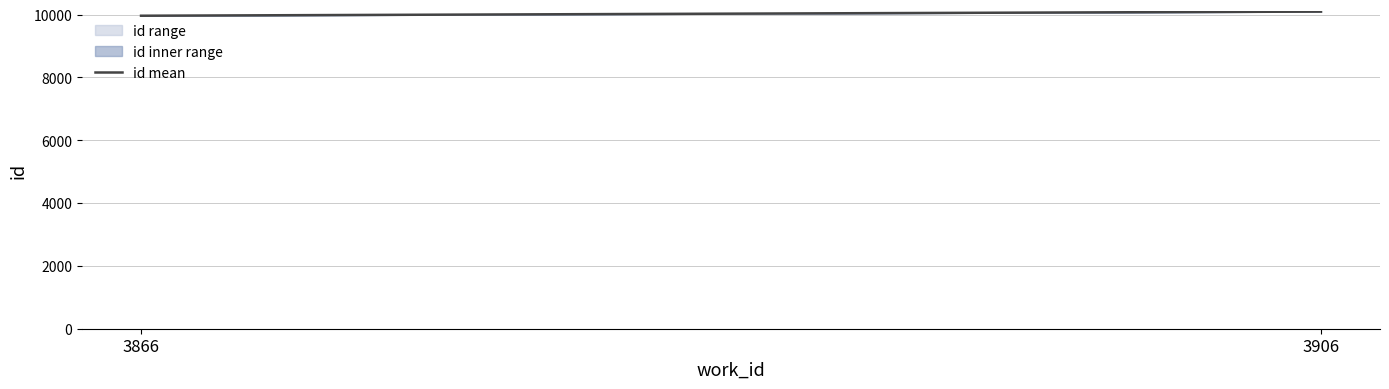

Rank the categories by value from highest to lowest.

3906, 3866